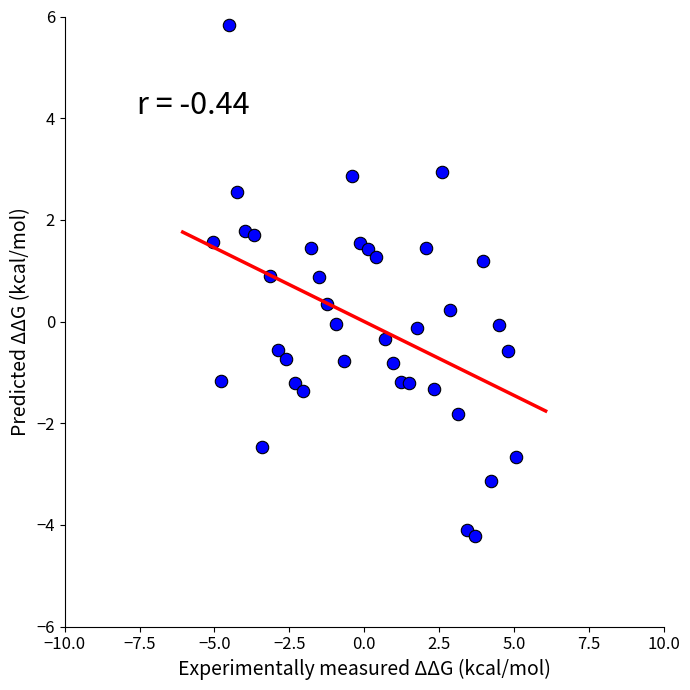

What is the range of X values (max minus min)?

10.1